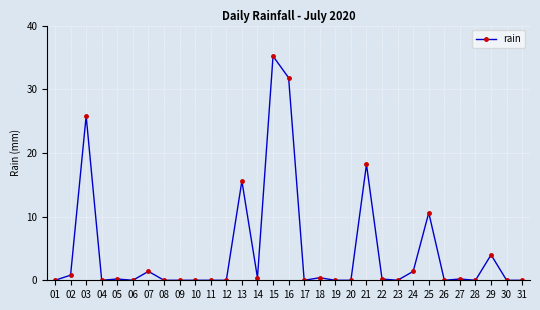

How many distinct data groups are displayed?

1